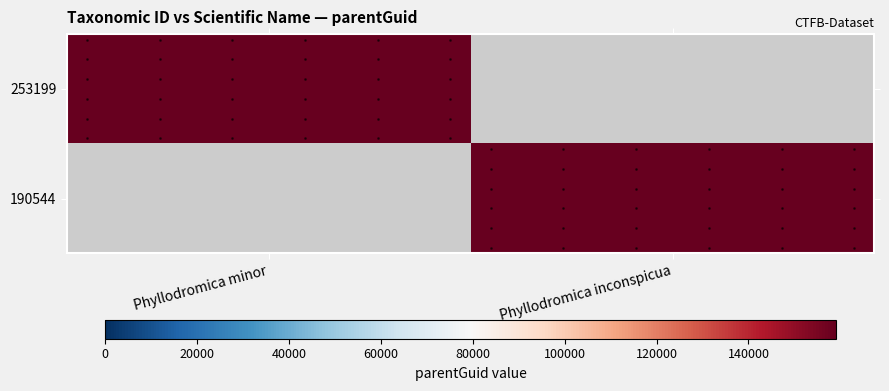

Rank the series by their maximum value, from highest to lowest.

253199, 190544